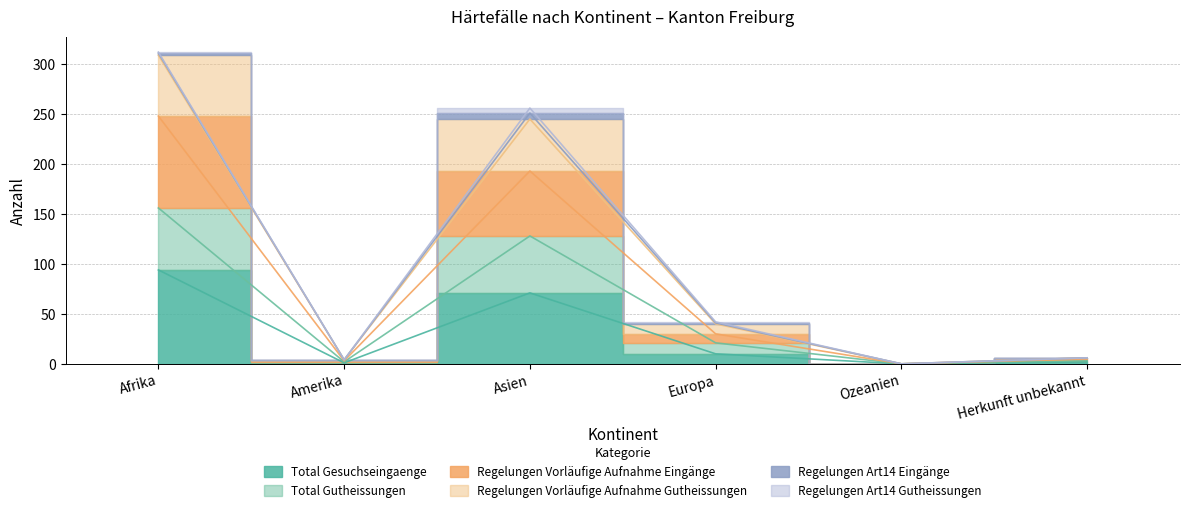

At which category is the sum across all series the highest?

Afrika